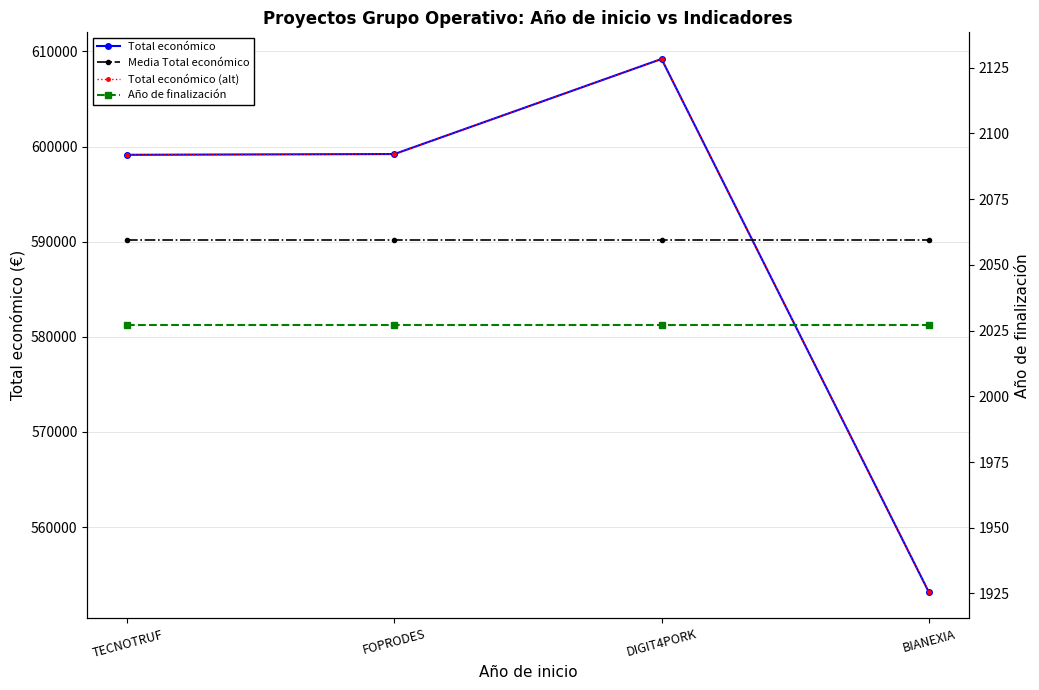

Reading left to right, transcribe all the data shown in this chart.

Total económico: TECNOTRUF=599131	FOPRODES=599211	DIGIT4PORK=609206	BIANEXIA=553196
Media Total económico: TECNOTRUF=590186	FOPRODES=590186	DIGIT4PORK=590186	BIANEXIA=590186
Total económico (alt): TECNOTRUF=599131	FOPRODES=599211	DIGIT4PORK=609206	BIANEXIA=553196
Año de finalización: TECNOTRUF=2027	FOPRODES=2027	DIGIT4PORK=2027	BIANEXIA=2027